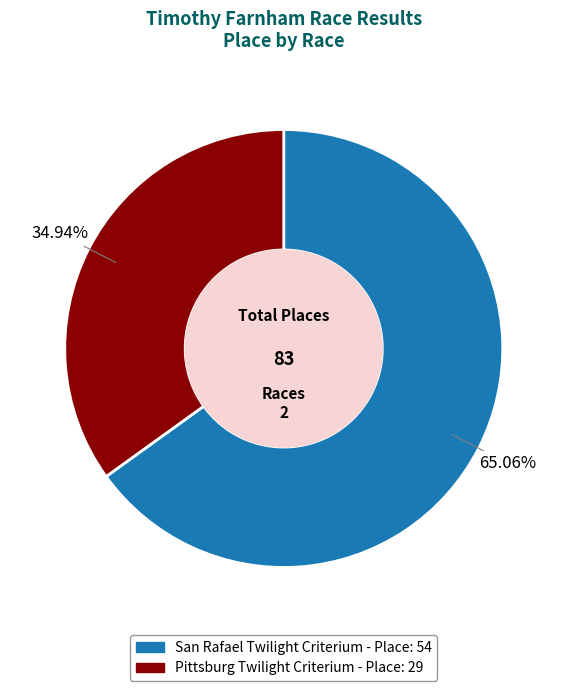

Is San Rafael Twilight Criterium the majority of the pie?

Yes